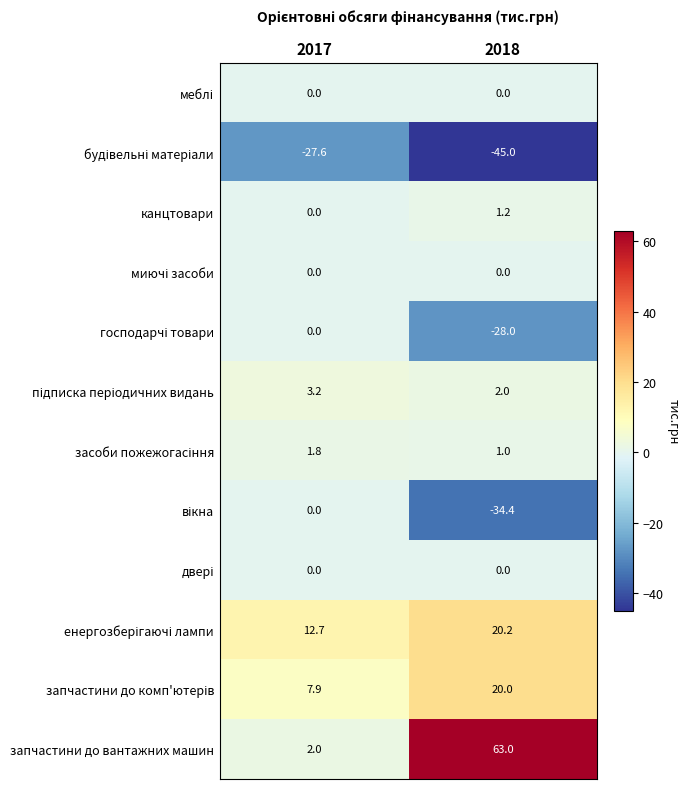

Which series has the largest range (max minus min)?

запчастини до вантажних машин